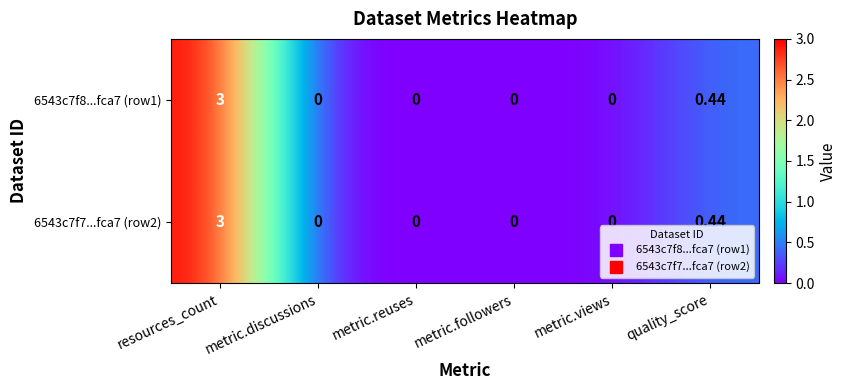

At how many categories does at least one series exceed 2?

1